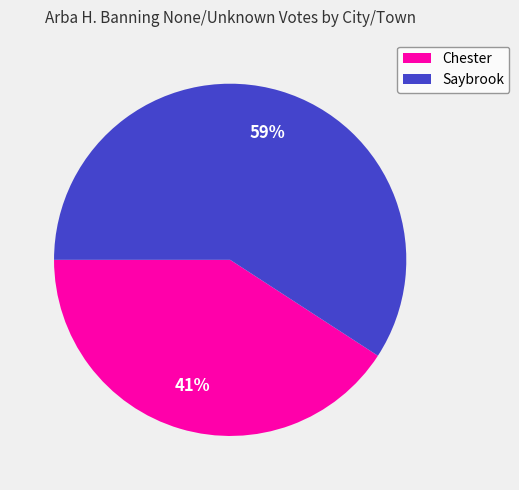

True or false: Chester accounts for 41% of the total.

True